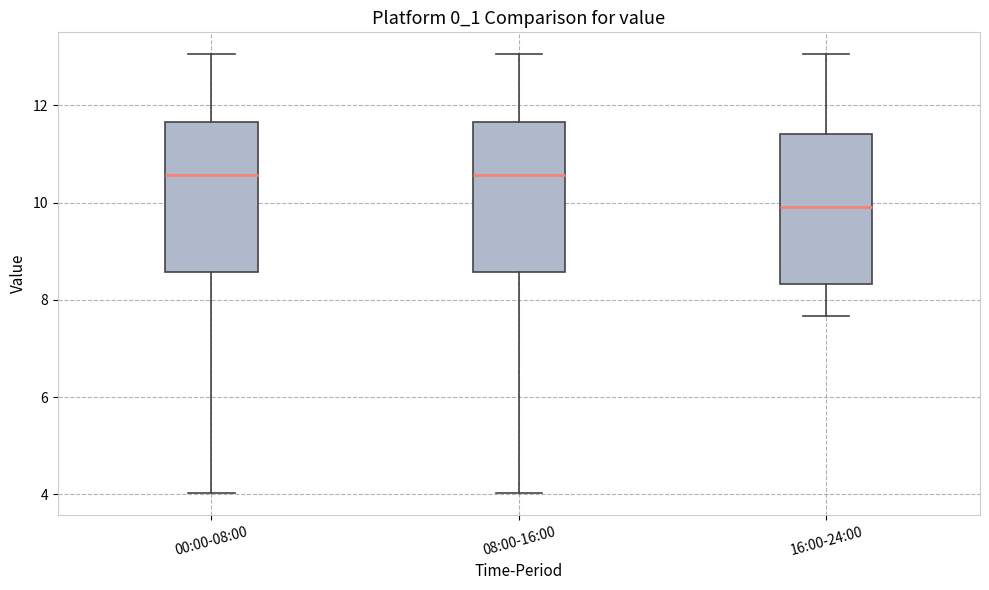

Where does the median line of the box for 00:00-08:00 sit on the y-axis? The values are not printed on the chart, so give them approximately, as read against the axis.

10.6